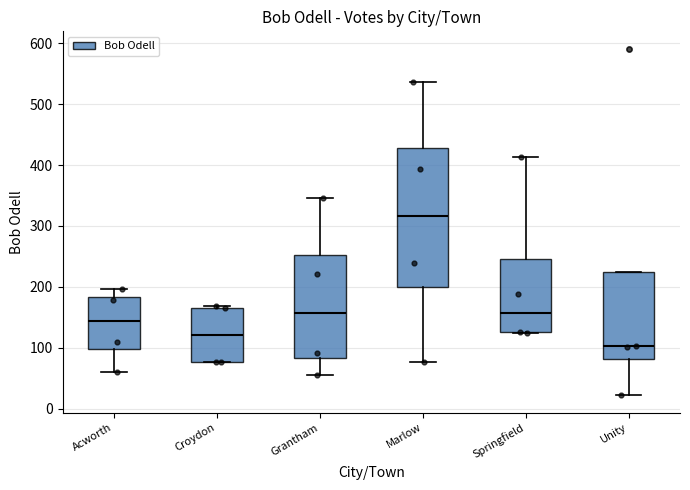

Reading left to right, read every box against the y-axis: the position of its median line, the range the box covers, and the ends of its whiskers. The values are not printed on the chart, so give them approximately, as read against the axis.

Acworth: median 140, box 100 to 180, whiskers 60 to 200
Croydon: median 120, box 80 to 170, whiskers 80 to 170
Grantham: median 160, box 80 to 250, whiskers 60 to 350
Marlow: median 320, box 200 to 430, whiskers 80 to 540
Springfield: median 160, box 130 to 250, whiskers 130 to 410
Unity: median 100, box 80 to 230, whiskers 20 to 230